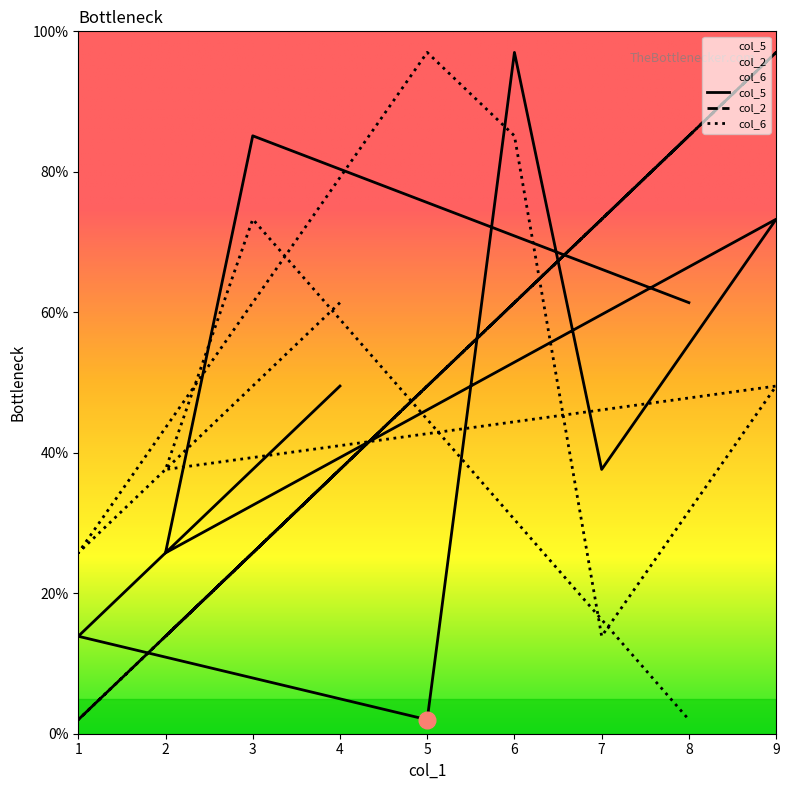

True or false: col_5 and col_2 cross at least once.

True